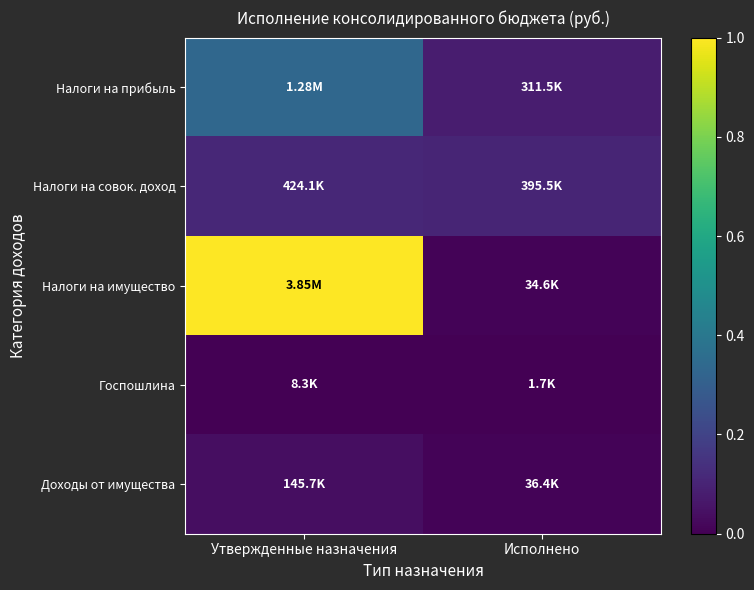

Which series changed the most between Утвержденные назначения and Исполнено?

Налоги на имущество